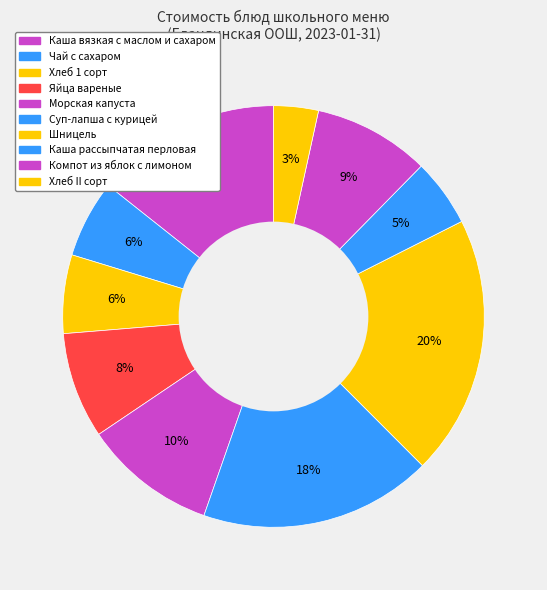

Does any single category account for the majority?

No